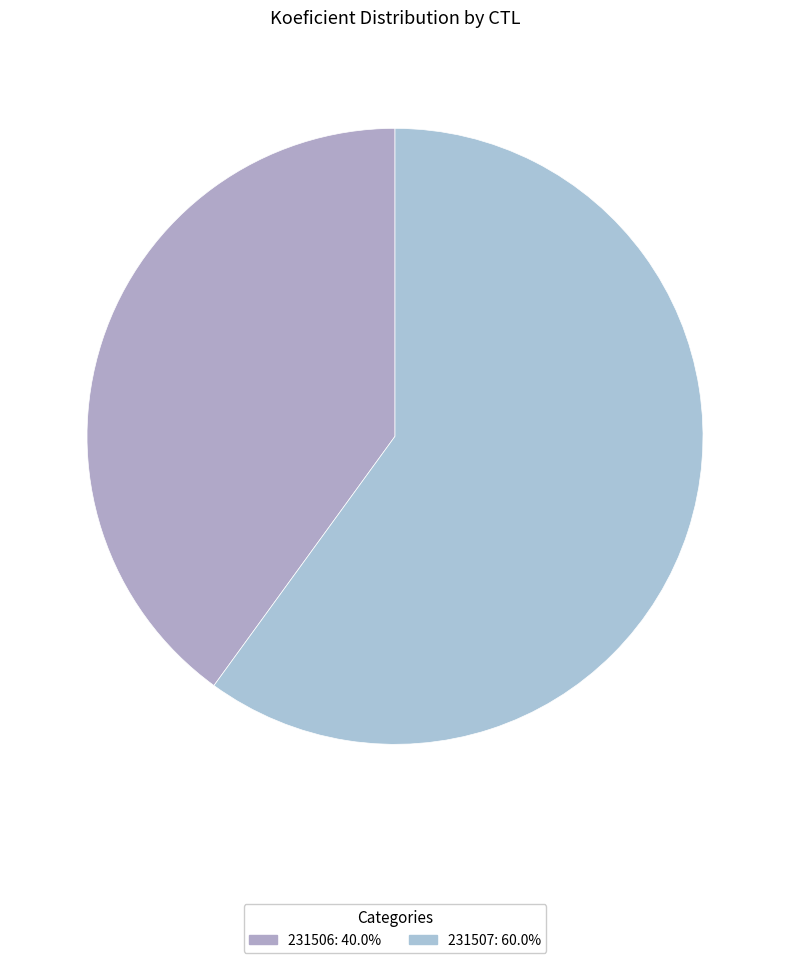

Does any single category account for the majority?

Yes